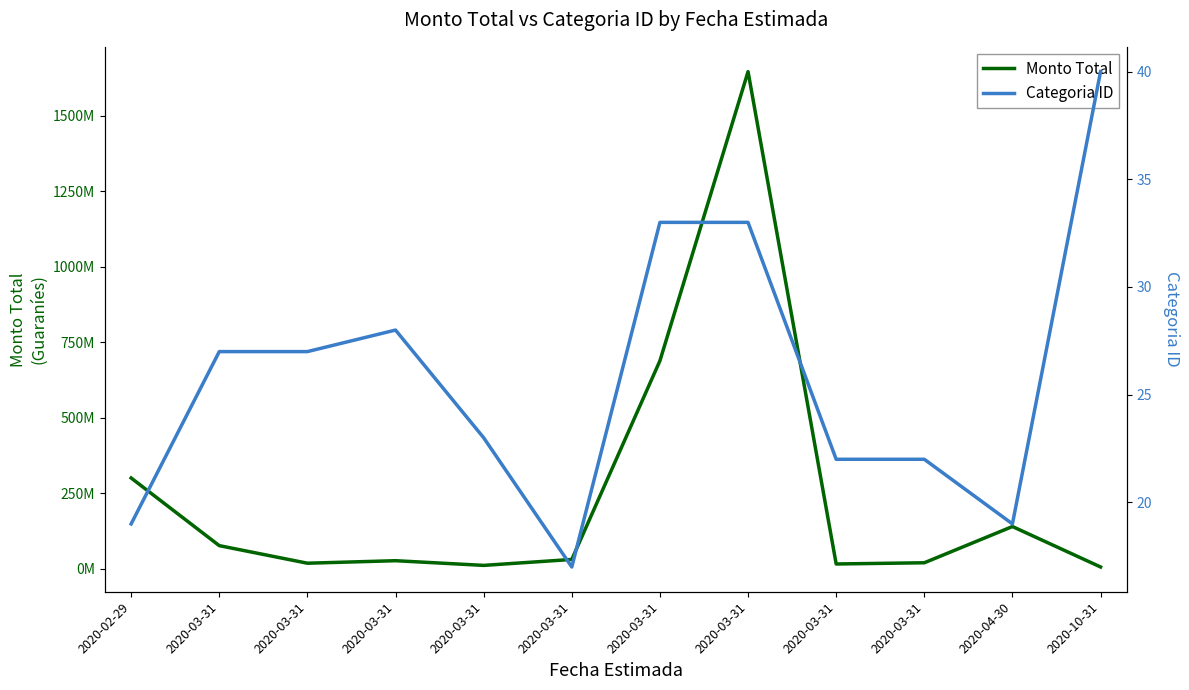

Which has a higher value, 2020-03-31 or 2020-03-31?

2020-03-31